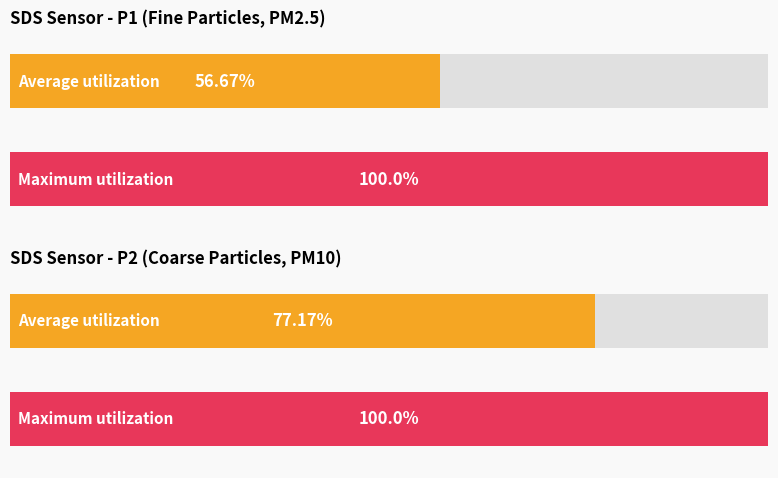

Is it true that SDS_P1 equals 1.0 at 00:27?

False